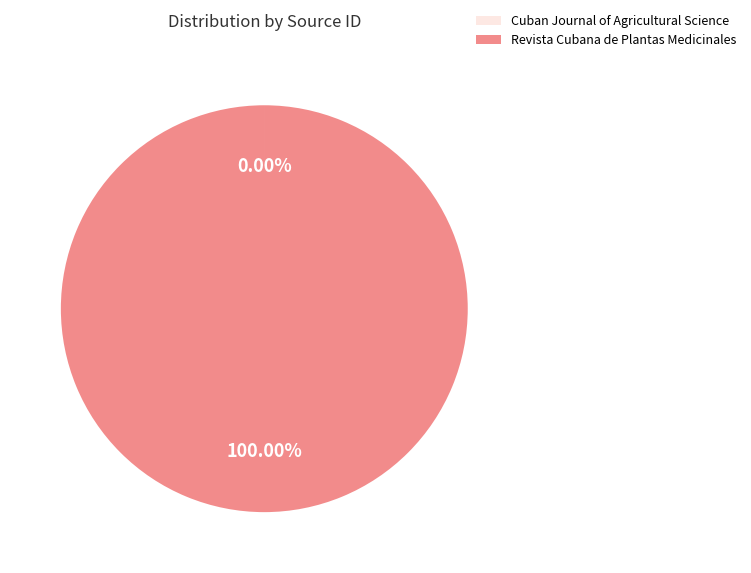

Which category has the biggest portion of the pie?

Revista Cubana de Plantas Medicinales